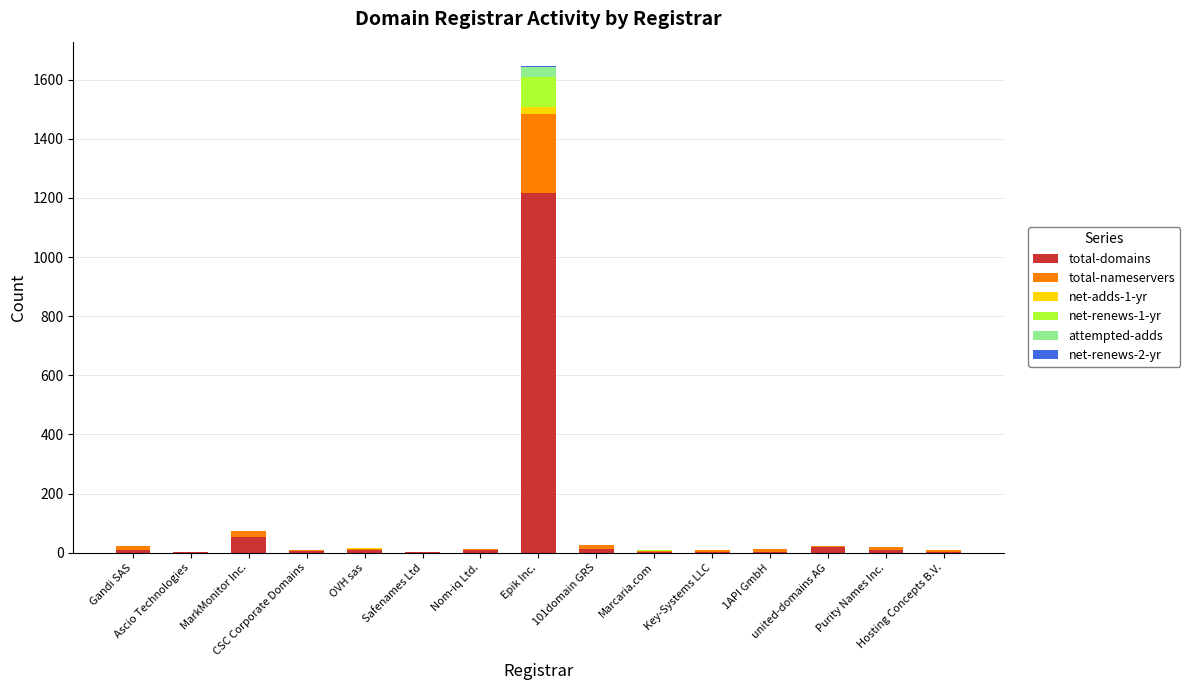

What is the total value across all series at Ascio Technologies?

4